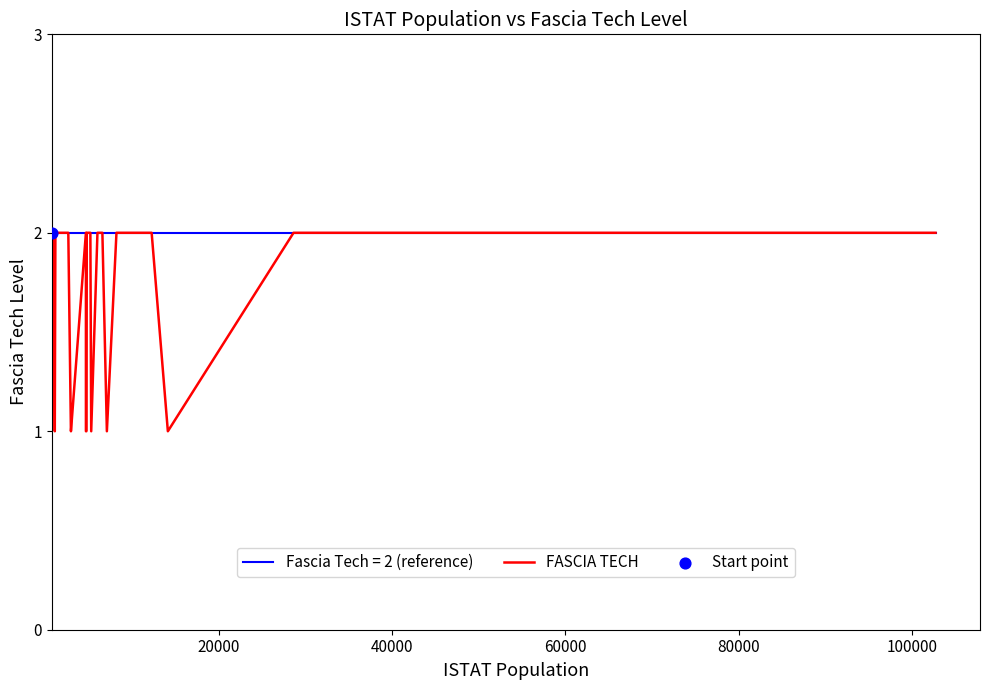

Which series has the largest total across all categories?

Fascia Tech = 2 (reference)